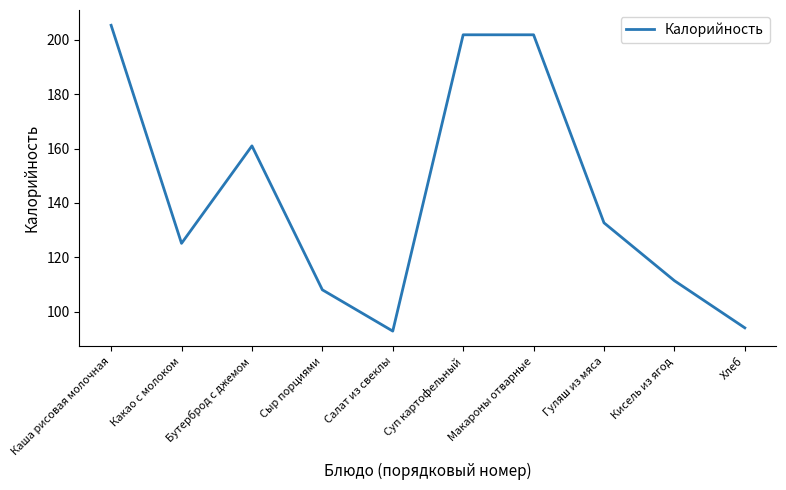

Reading right to left, what are all the values shown in this chart?

94.0	111.4	132.7	201.9	201.9	92.8	108.0	161.0	125.1	205.4